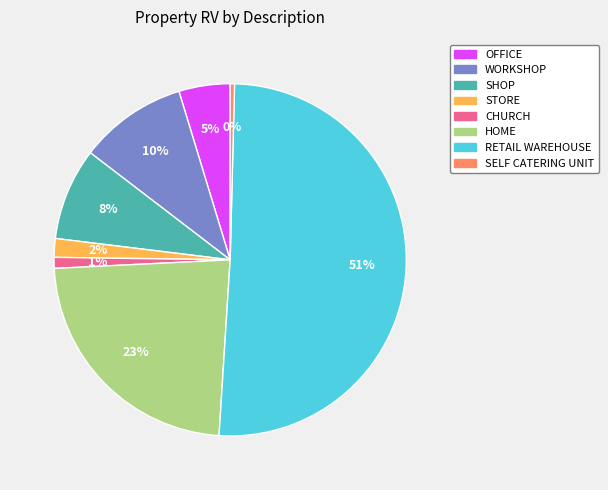

Do HOME and CHURCH together represent more than half of the pie?

No